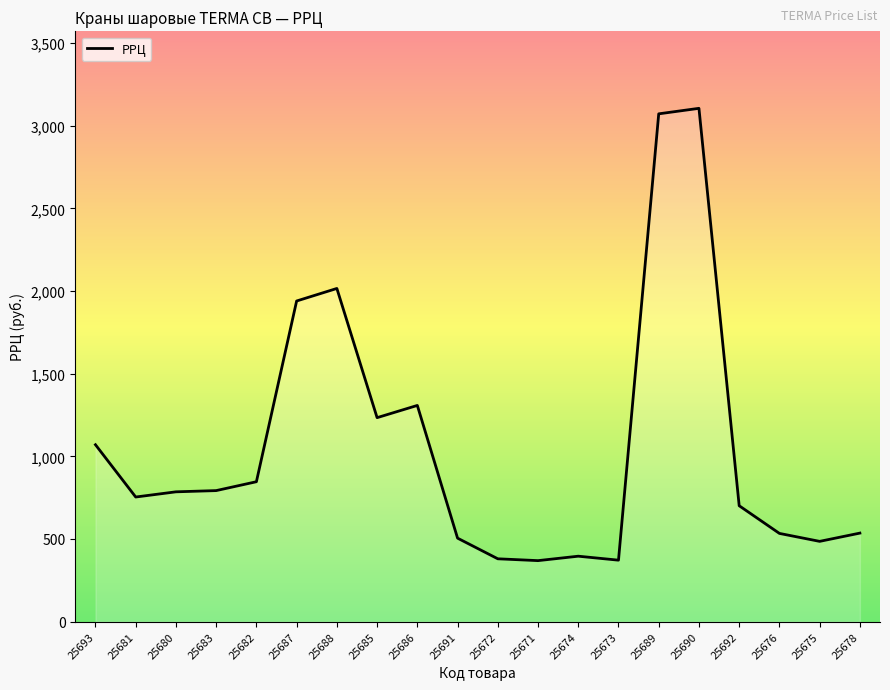

Count the number of data series in this chart.

1